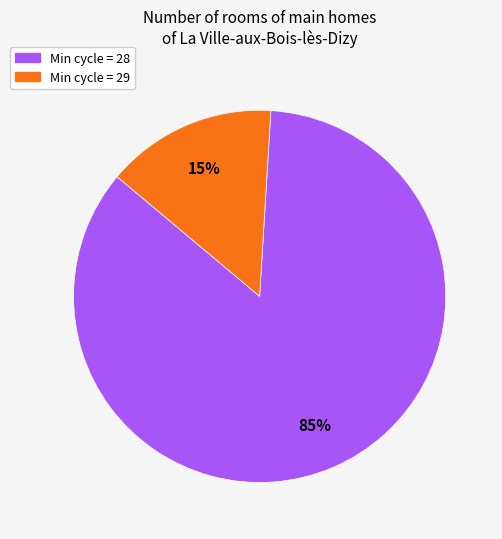

Is there a majority slice in this chart?

Yes